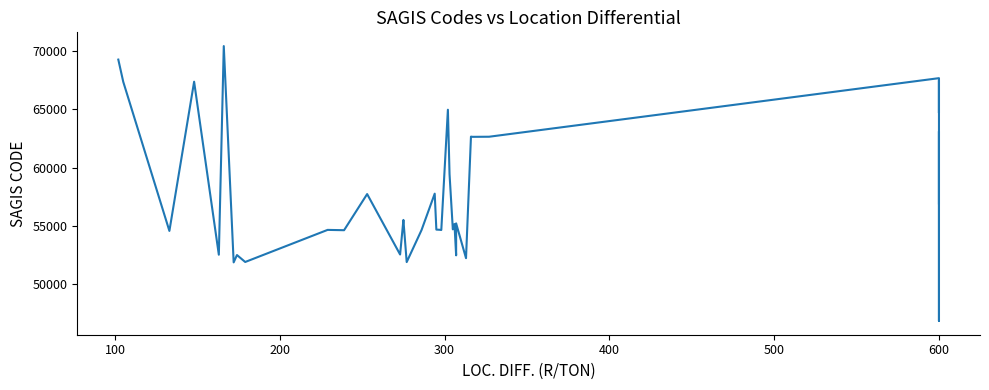

Is this an area chart (filled region under the line)?

No